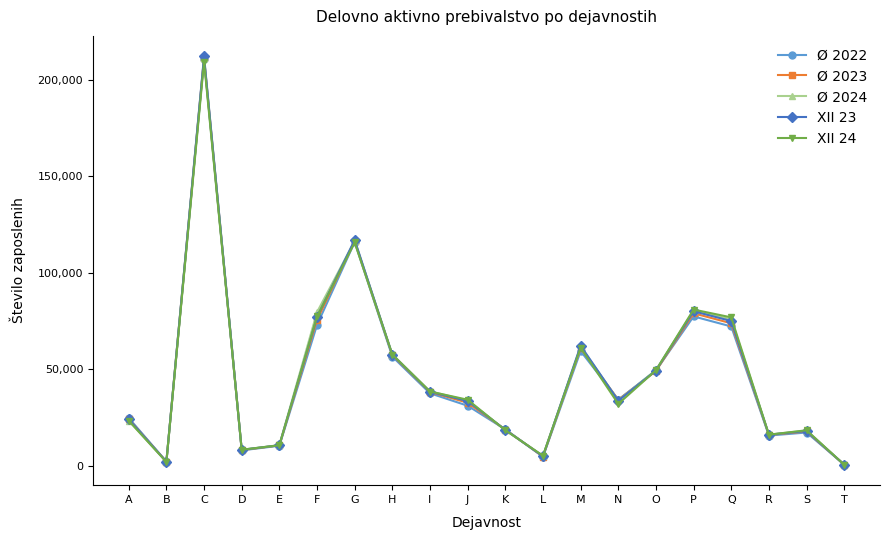

Which series has the largest range (max minus min)?

XII 23